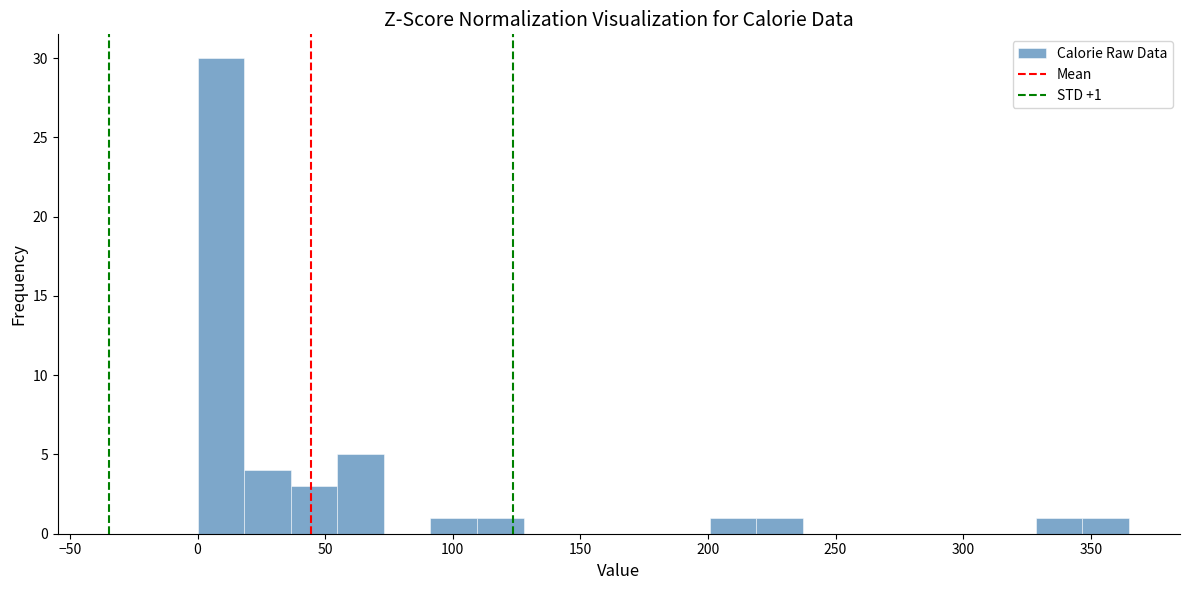

Around what value on the x-axis is the tallest bar? Give the approximate position of its centre, as read against the axis.

10